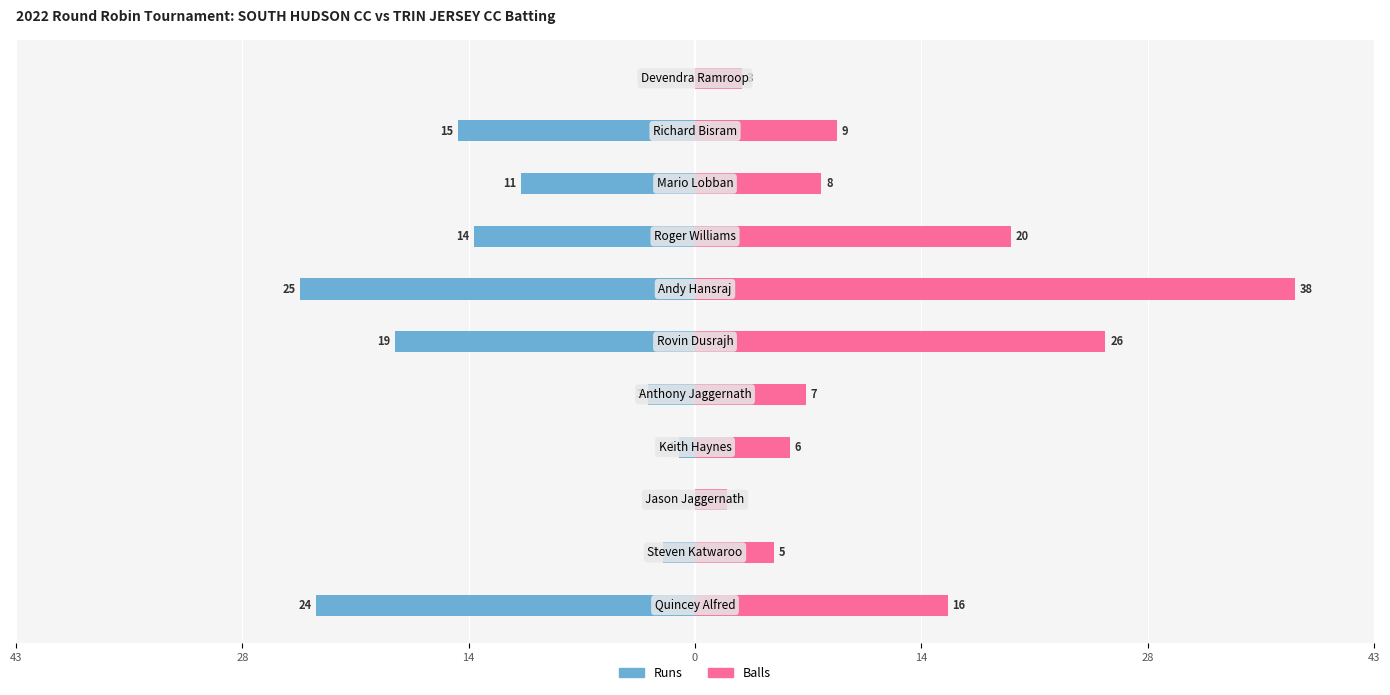

Rank the series by their average value, from lowest to highest.

Runs, Balls